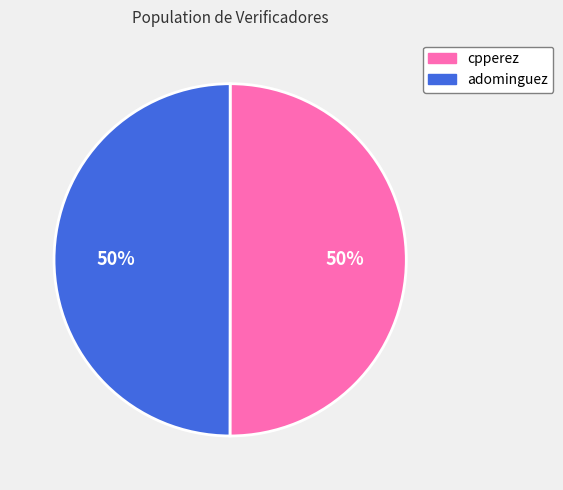

What is the ratio of the value at cpperez to the value at adominguez?

1.0